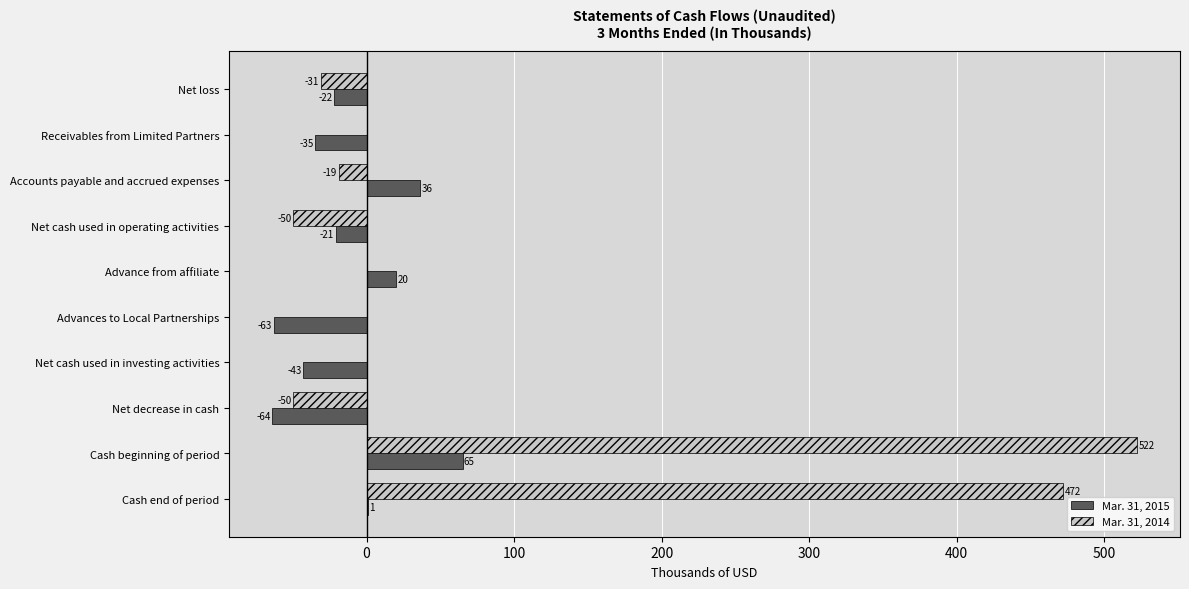

The value of Mar. 31, 2014 at Accounts payable and accrued expenses is -19. True or false?

True